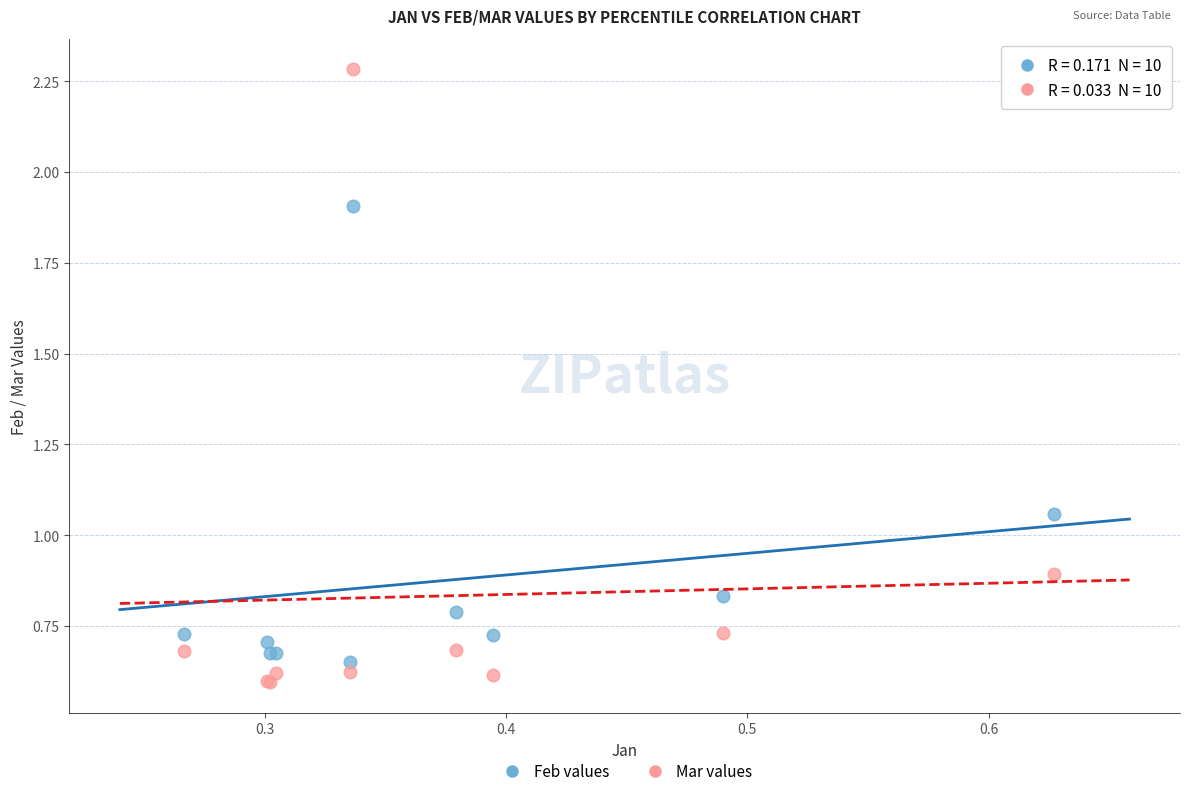

What are all the series names shown in the legend?

Feb values, Mar values